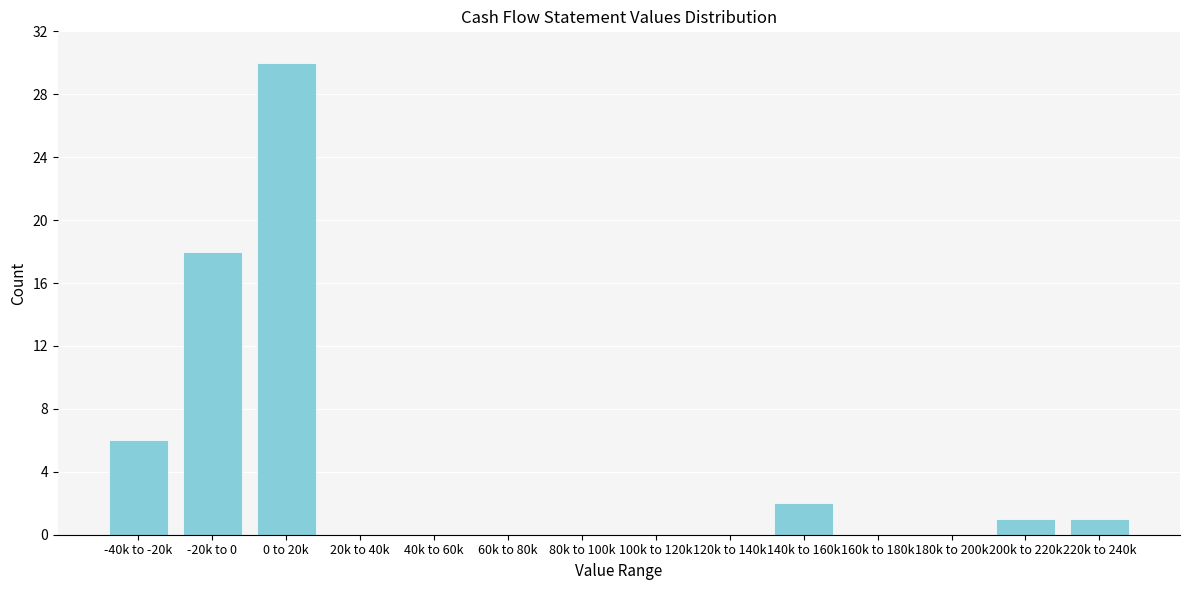

Reading left to right, what are all the values shown in this chart?

-40k to -20k=6	-20k to 0=18	0 to 20k=30	20k to 40k=0	40k to 60k=0	60k to 80k=0	80k to 100k=0	100k to 120k=0	120k to 140k=0	140k to 160k=2	160k to 180k=0	180k to 200k=0	200k to 220k=1	220k to 240k=1